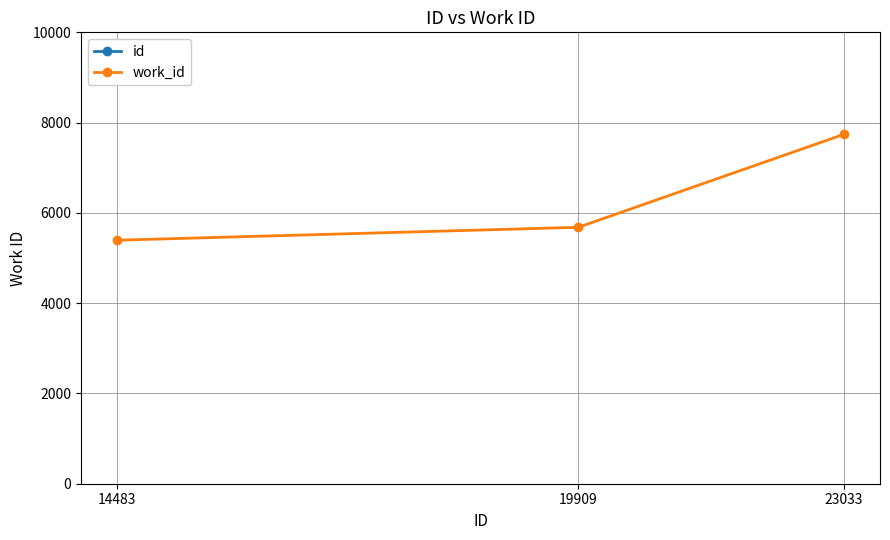

What is the difference between the second highest and minimum values in the work_id series?

286